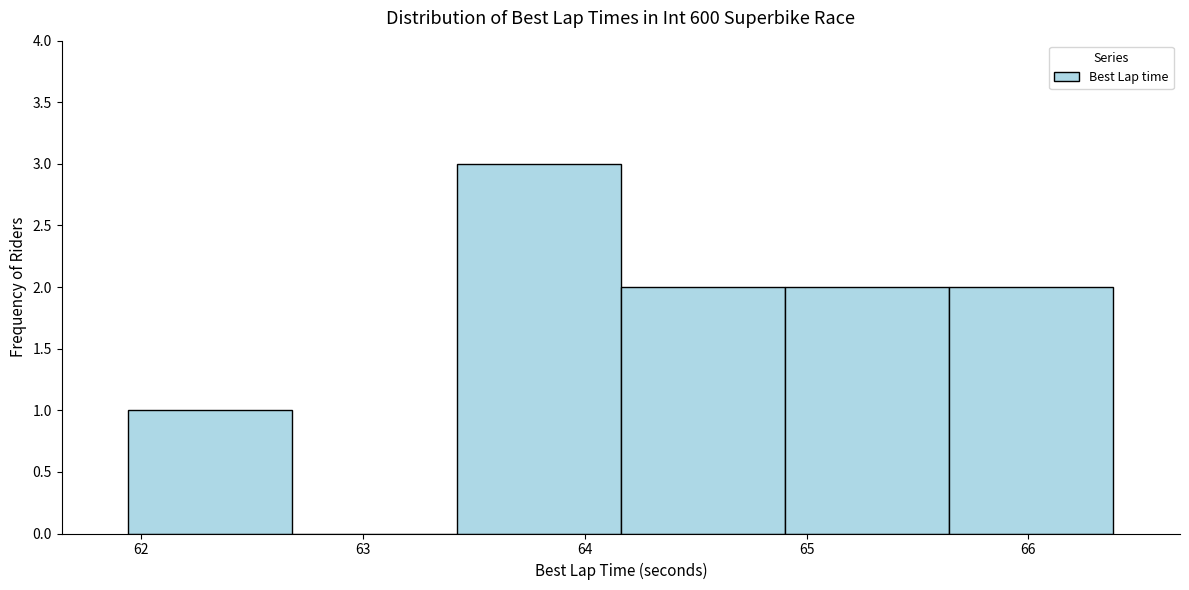

What is the height of the bar covering 64.2 to 64.9 on the x-axis? Neither the bar edges nor the heights are printed on the chart, so give them approximately, as read against the axes.

2